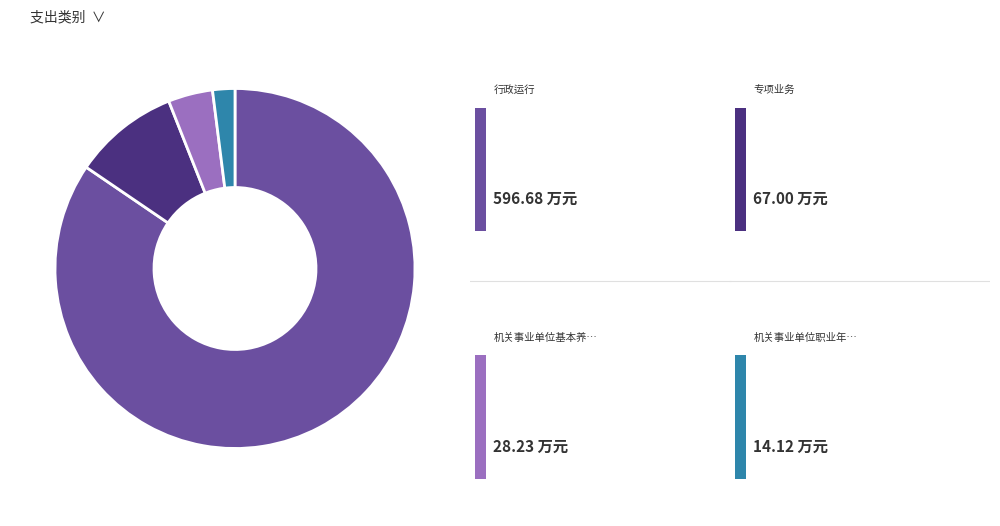

How many slices are in this pie chart?

4